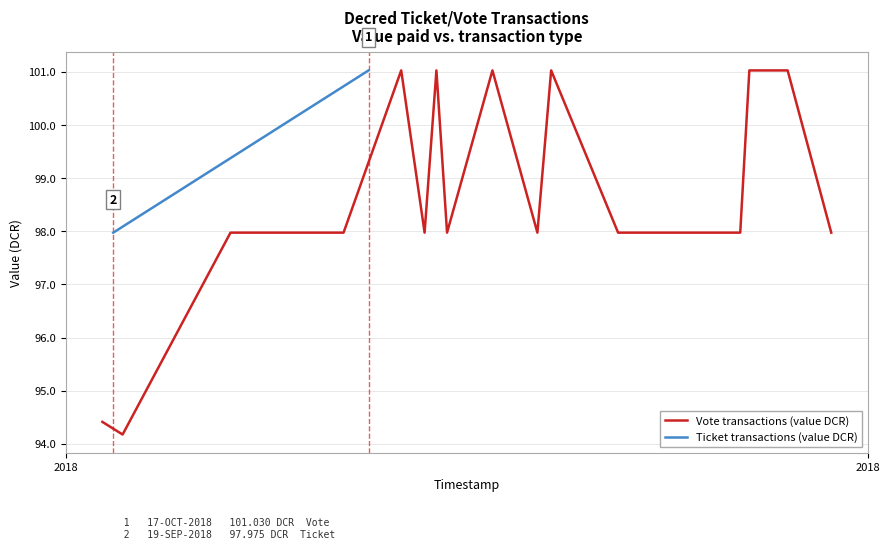

What are all the series names shown in the legend?

Vote transactions (value DCR), Ticket transactions (value DCR)